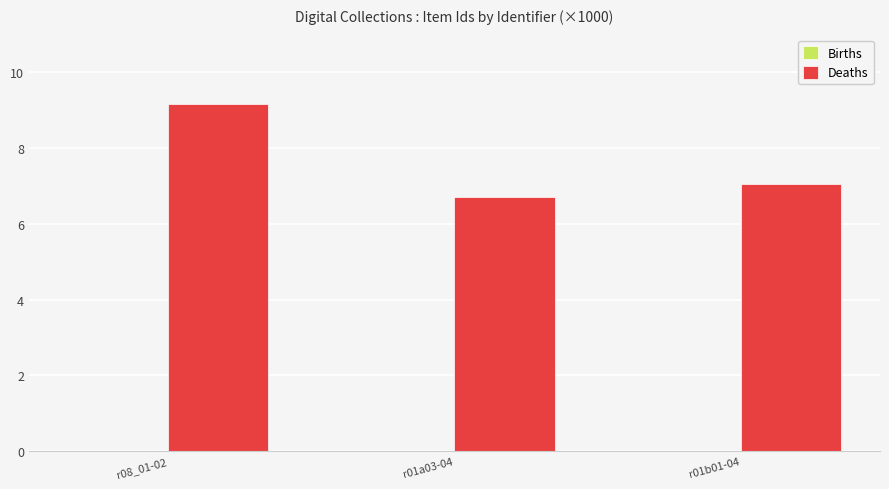

How many series are shown in this chart?

1